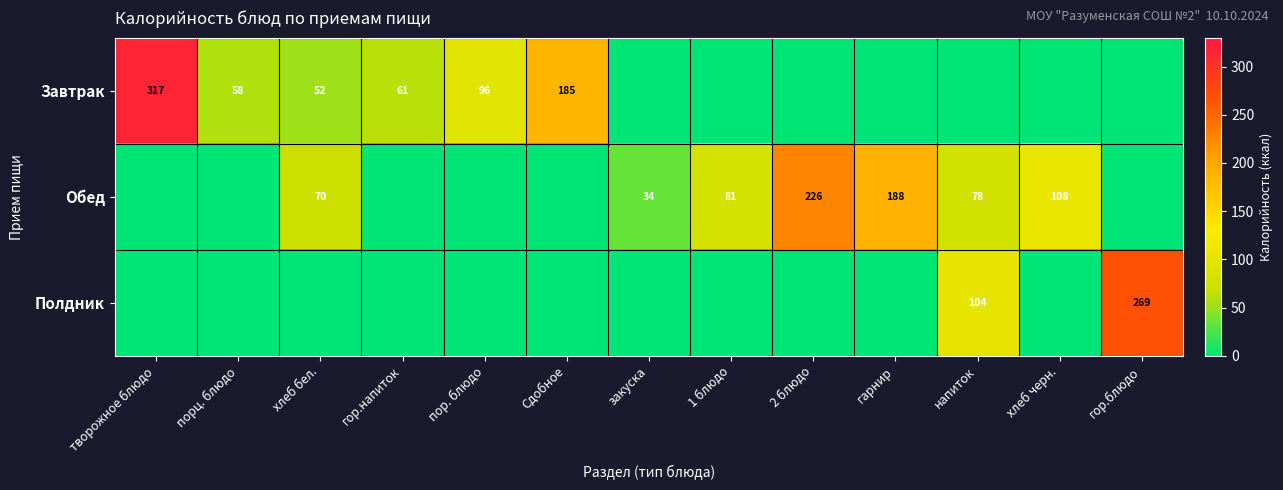

The Обед series shows 125 at хлеб бел.. True or false?

False